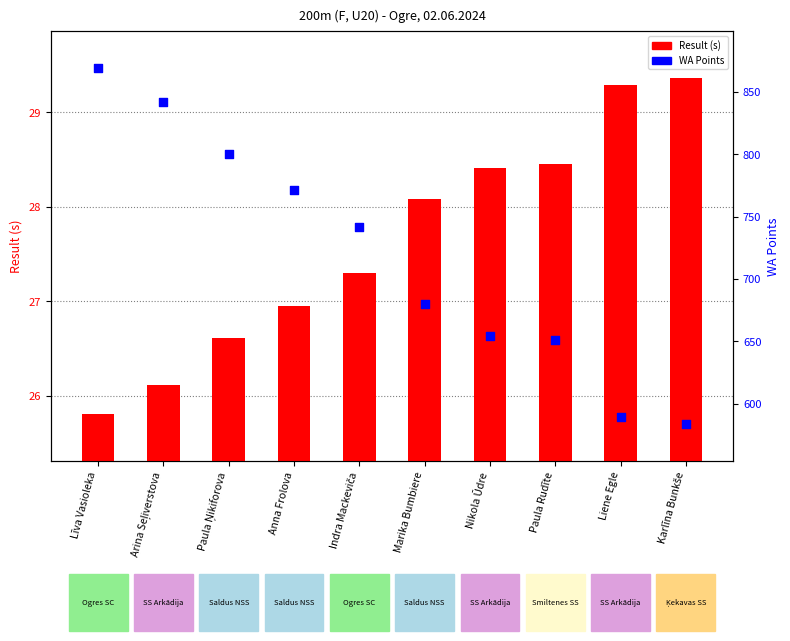

Which series reaches the maximum Y coordinate?

WA Points